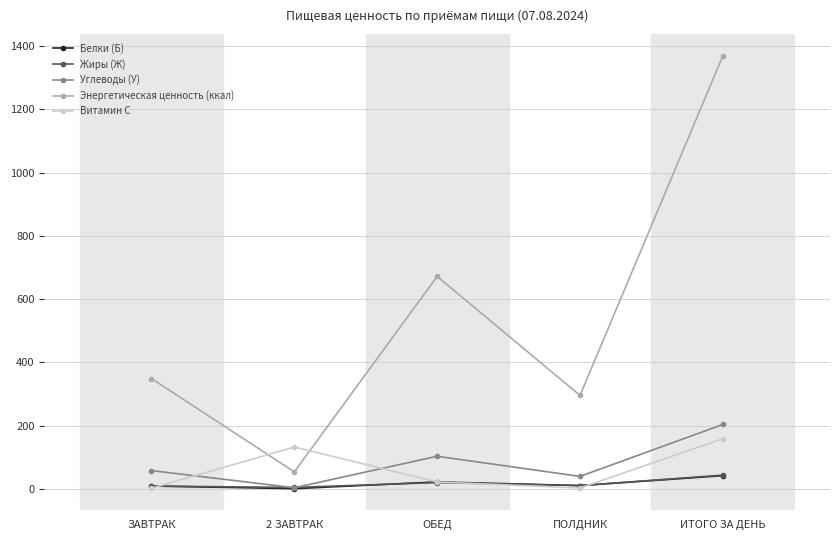

The value of Белки (Б) at ИТОГО ЗА ДЕНЬ is 41.7. True or false?

True